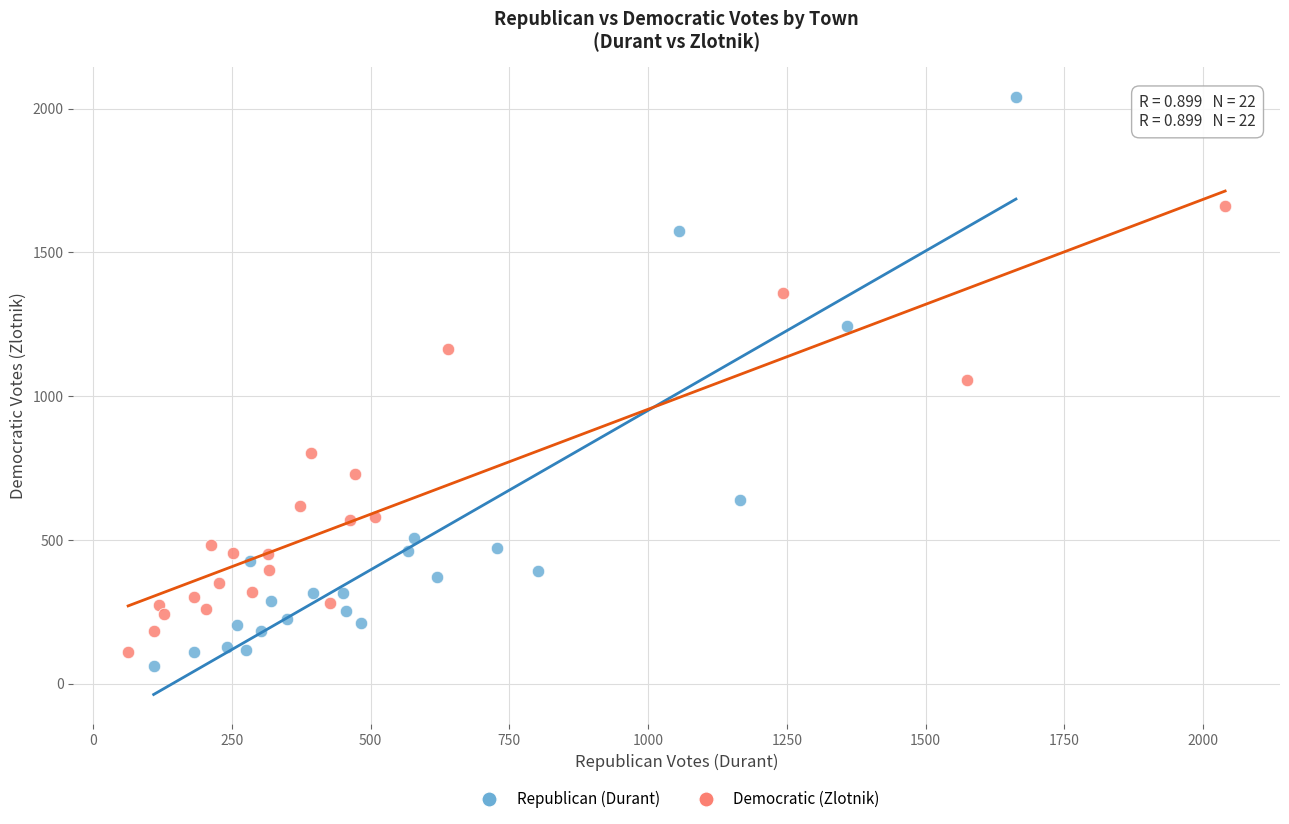

Which series has the widest spread of Y values?

Republican (Durant)